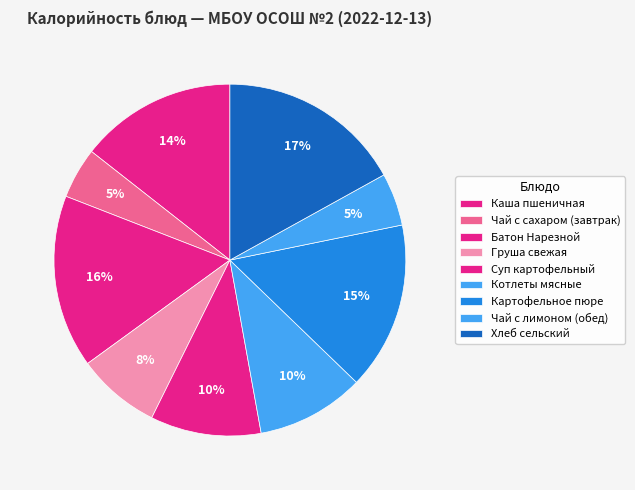

How much of the chart is everything except Котлеты мясные?

90.1%